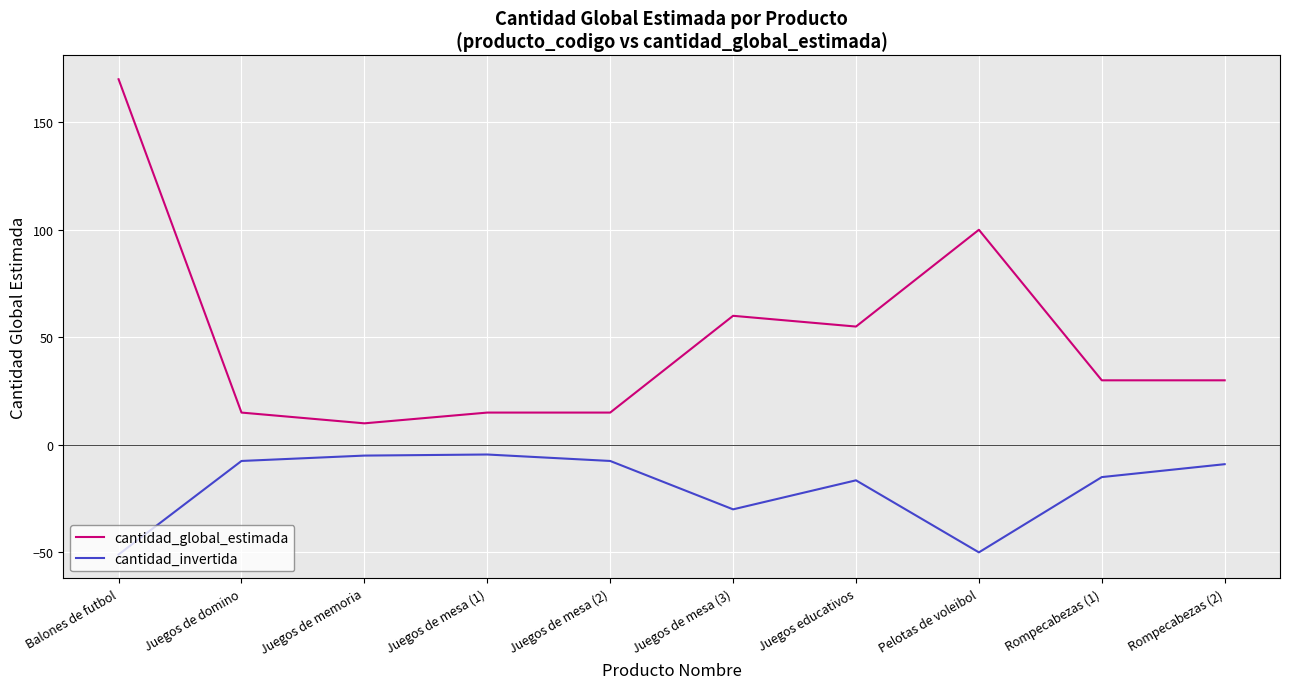

What are all the series names shown in the legend?

cantidad_global_estimada, cantidad_invertida